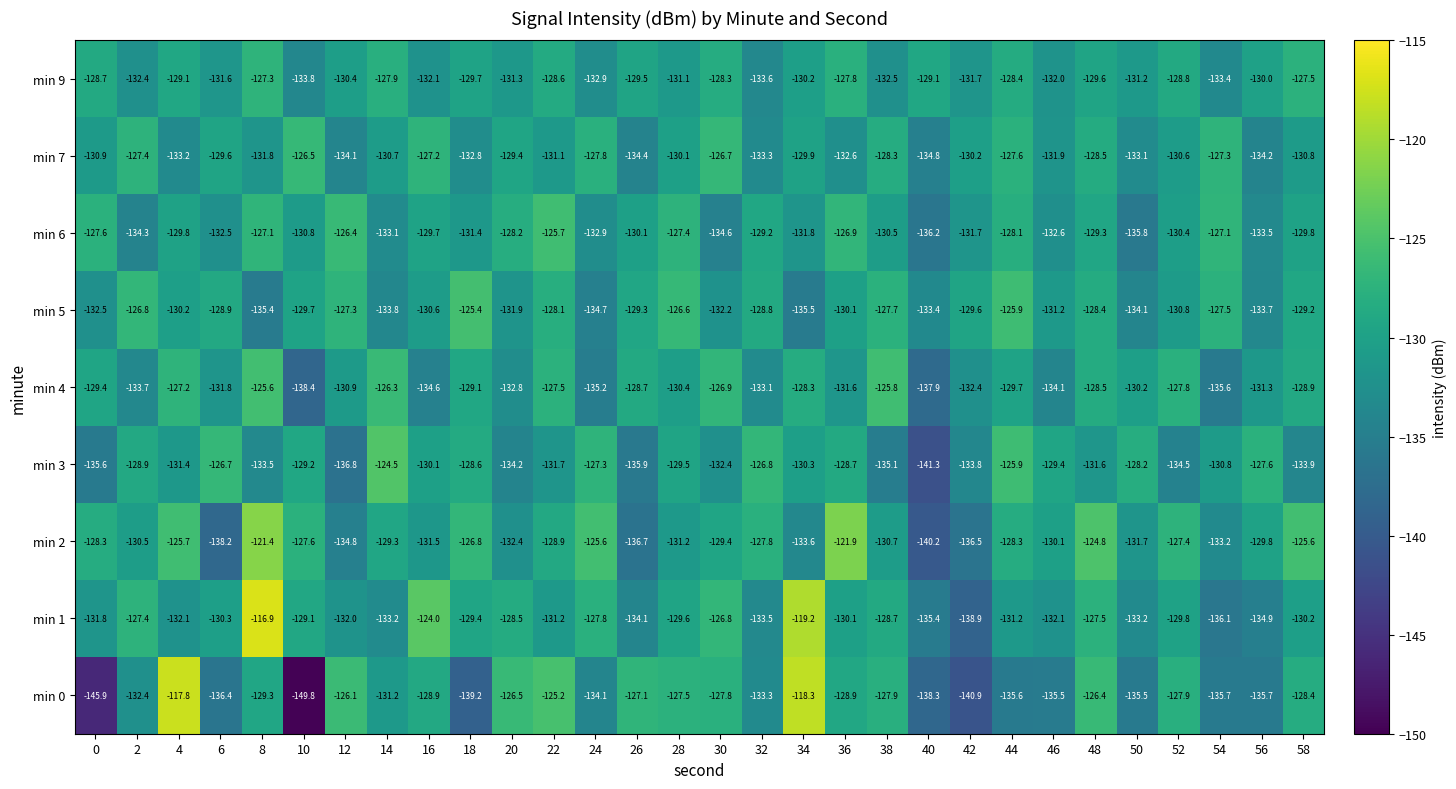

Is it true that min 6 equals -172.4 at 22?

False